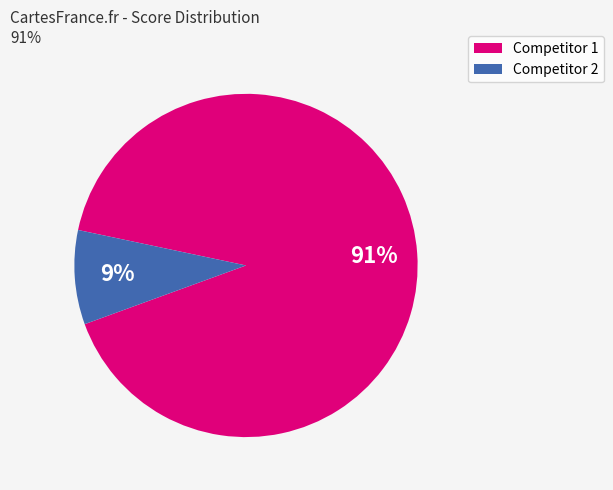

How many segments does this pie chart have?

2